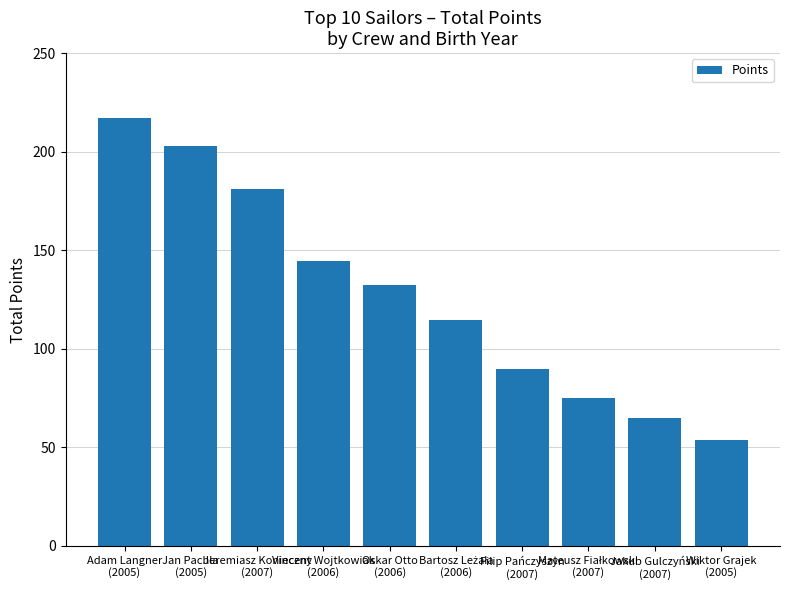

Approximately how many times larger is the value at Filip Pańczyszyn
(2007) compared to Adam Langner
(2005)?

0.4